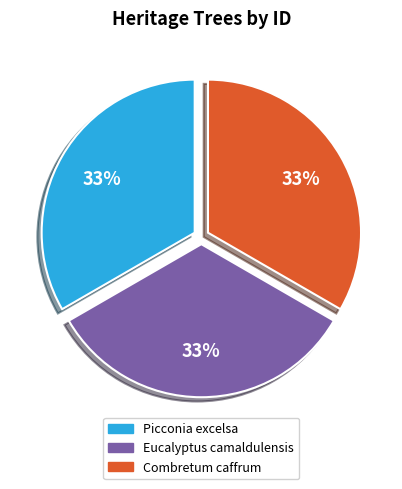

Is there a majority slice in this chart?

No